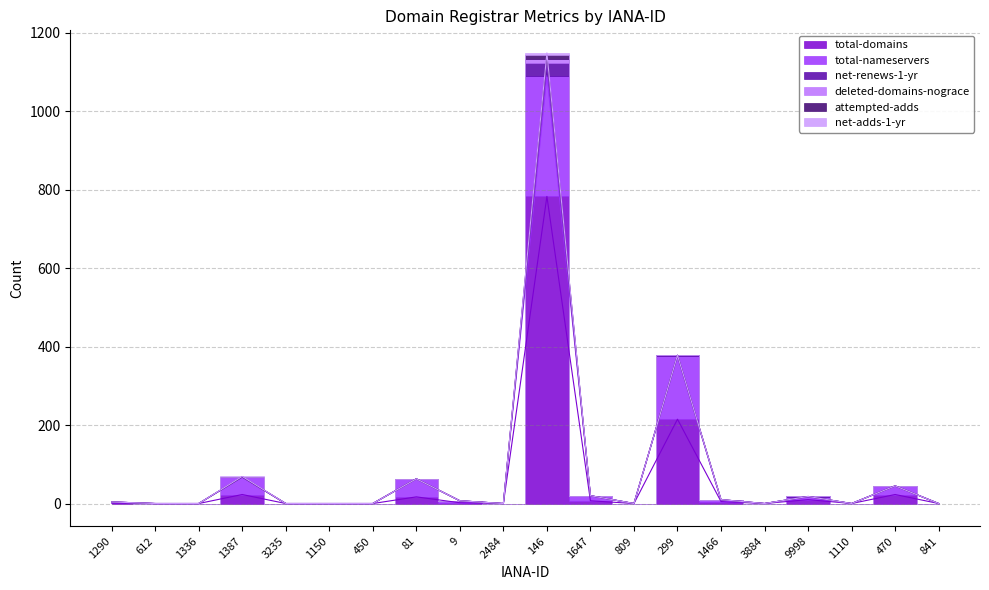

What position from the right is 1466?

6